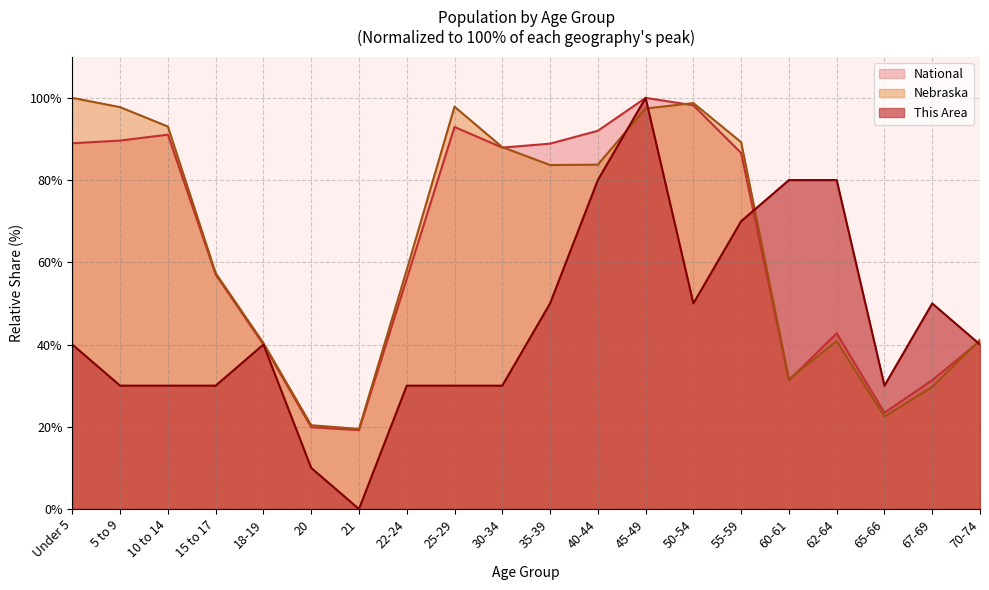

Is the value of Nebraska at 40-44 greater than the value of National at 35-39?

No